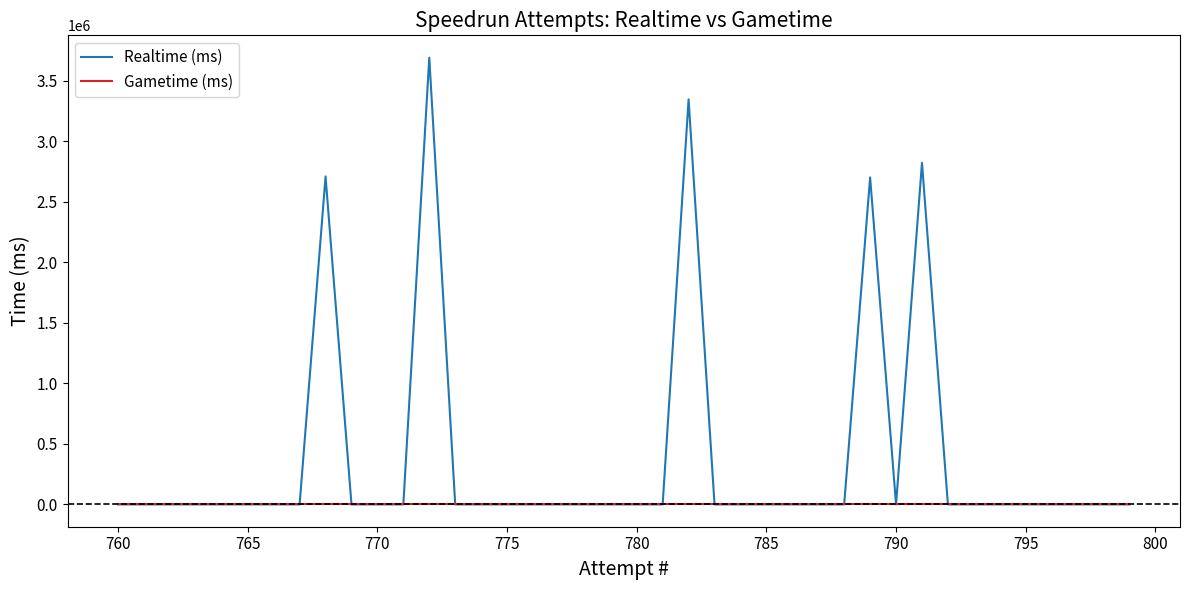

Rank the series by their maximum value, from lowest to highest.

Gametime (ms), Realtime (ms)